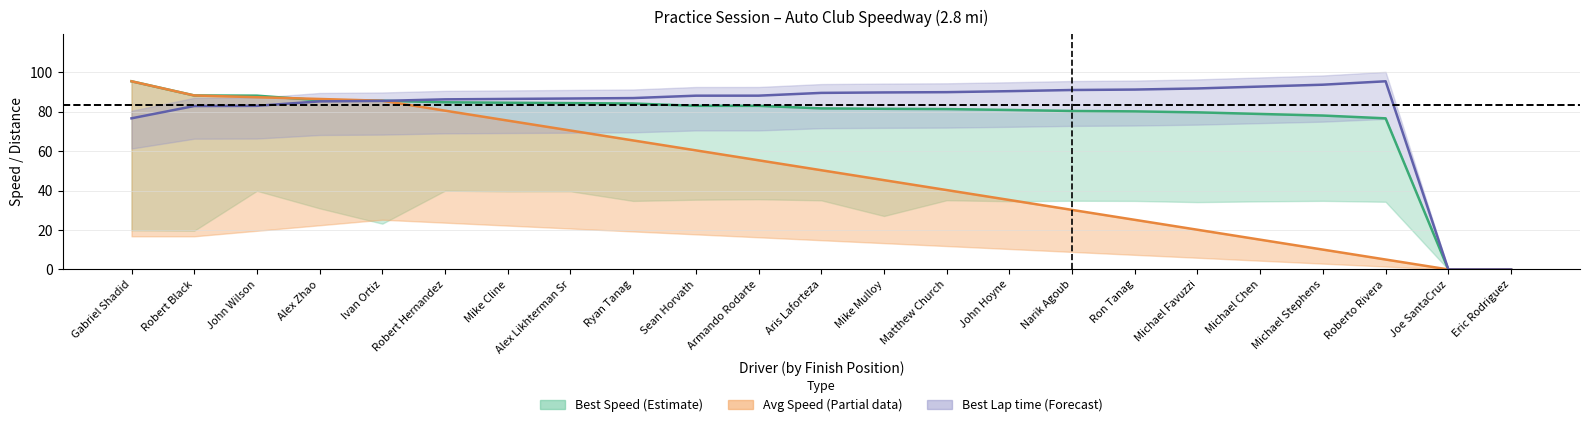

True or false: the data has more than 2 interior local peaks.

False